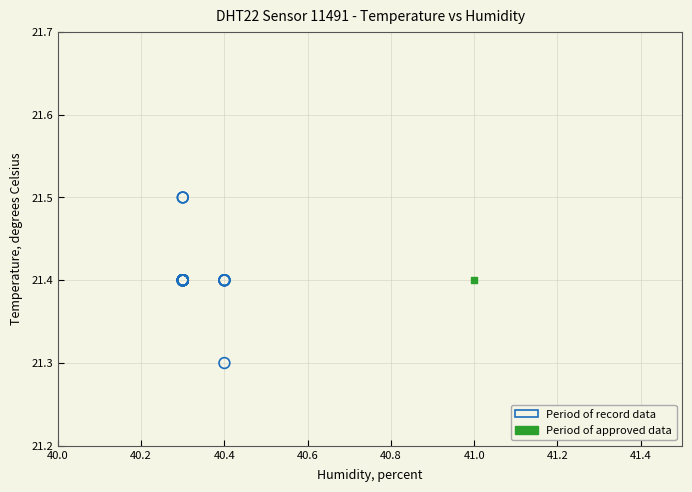

What are all the series names shown in the legend?

Period of record data, Period of approved data